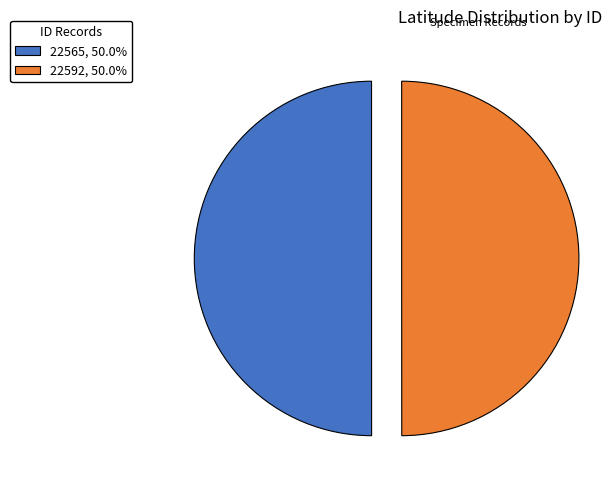

Do 22592, 50.0% and 22565, 50.0% together represent more than half of the pie?

Yes